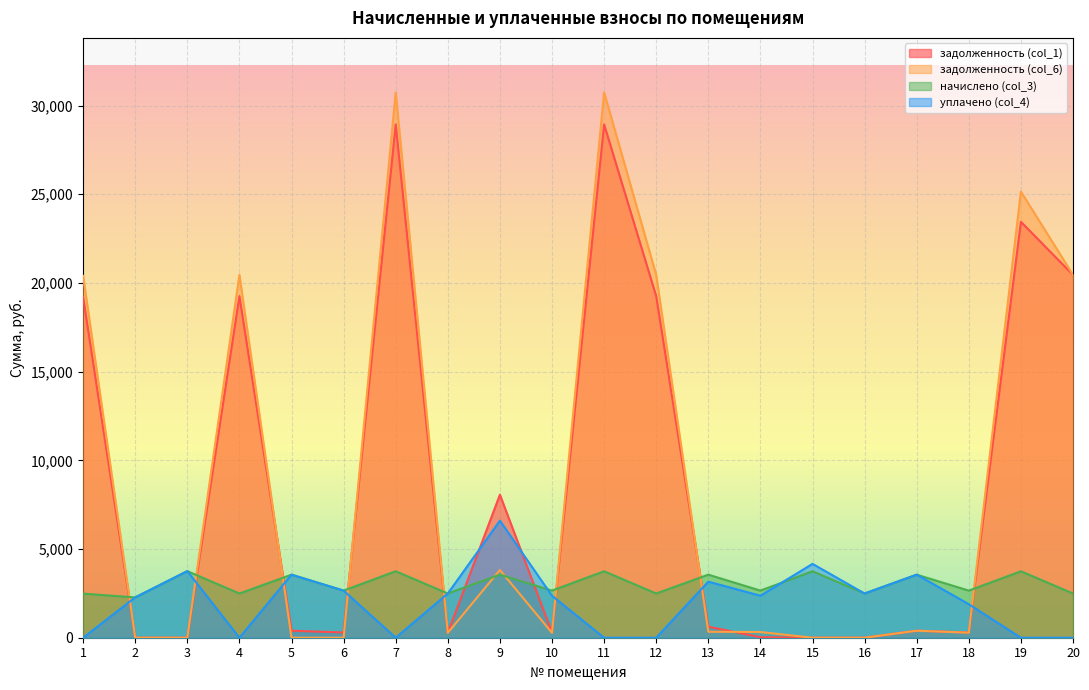

How many interior local valleys does the уплачено (col_4) series have?

4